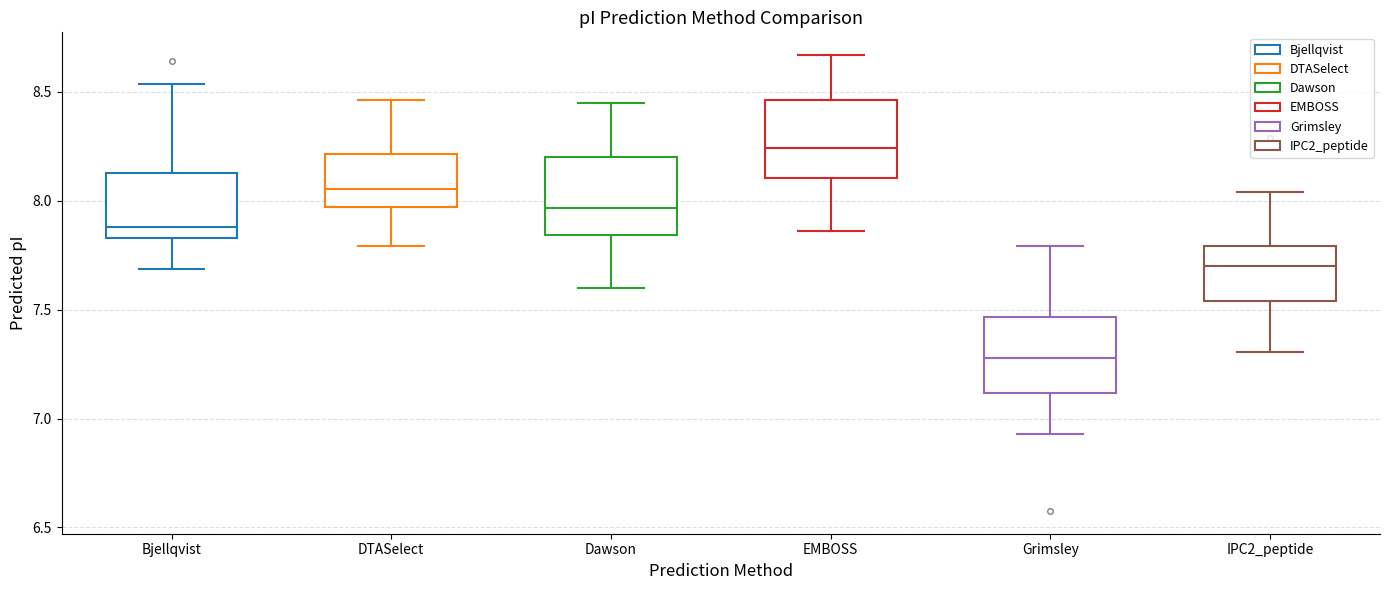

Reading left to right, read every box against the y-axis: the position of its median line, the range the box covers, and the ends of its whiskers. The values are not printed on the chart, so give them approximately, as read against the axis.

Bjellqvist: median 7.90, box 7.85 to 8.15, whiskers 7.70 to 8.55
DTASelect: median 8.05, box 7.95 to 8.20, whiskers 7.80 to 8.45
Dawson: median 7.95, box 7.85 to 8.20, whiskers 7.60 to 8.45
EMBOSS: median 8.25, box 8.10 to 8.45, whiskers 7.85 to 8.65
Grimsley: median 7.30, box 7.10 to 7.45, whiskers 6.95 to 7.80
IPC2_peptide: median 7.70, box 7.55 to 7.80, whiskers 7.30 to 8.05